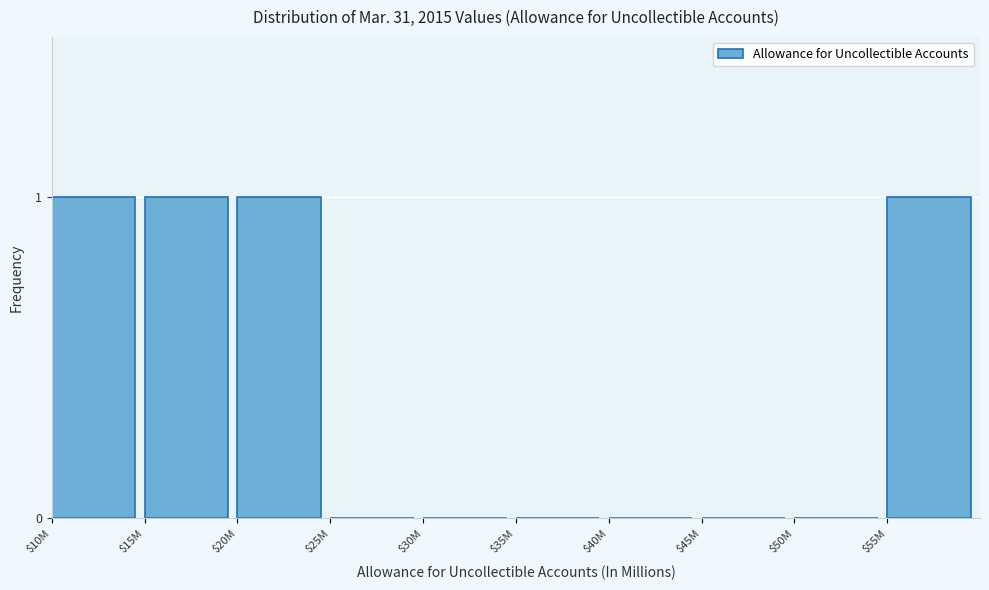

Is it true that the value at $20M is 1?

True